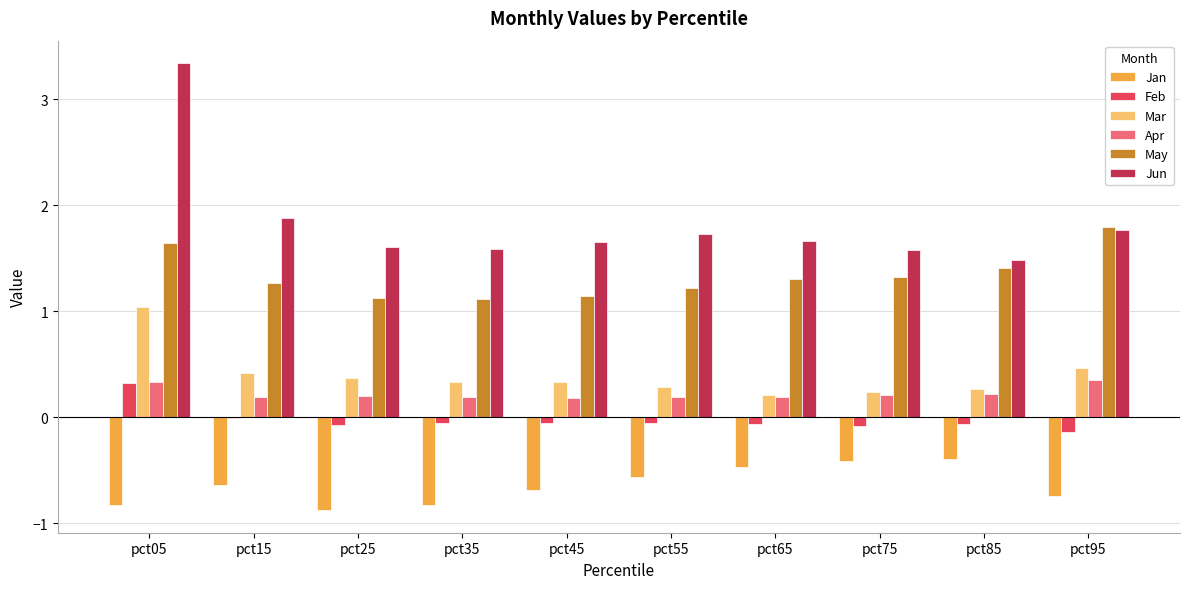

Which series changed the most between pct05 and pct15?

Jun